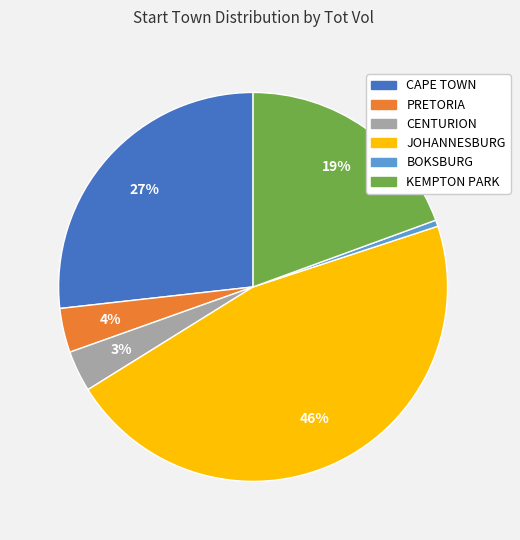

To the nearest percent, what is the average slice percentage?

17%